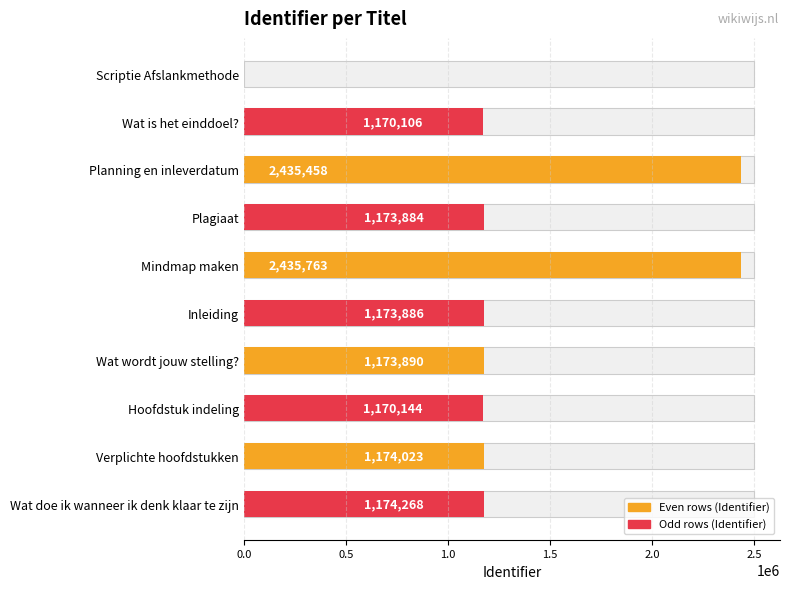

What is the greatest value displayed?

2435763